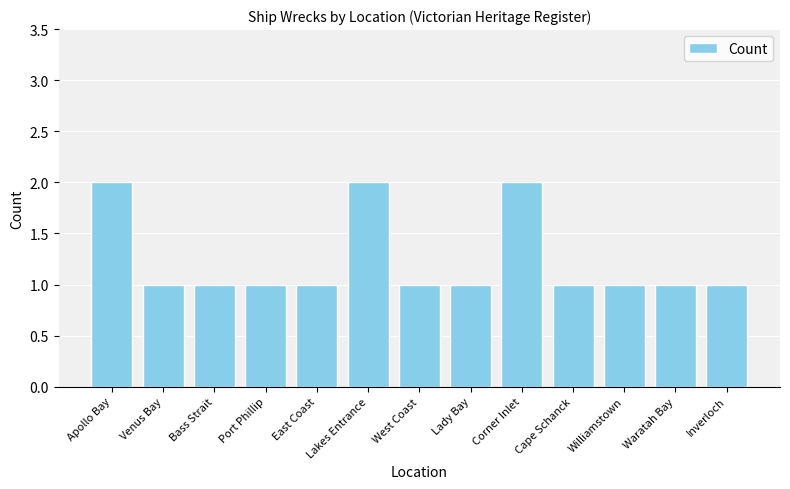

What is the value of the 12th bar from the left?

1